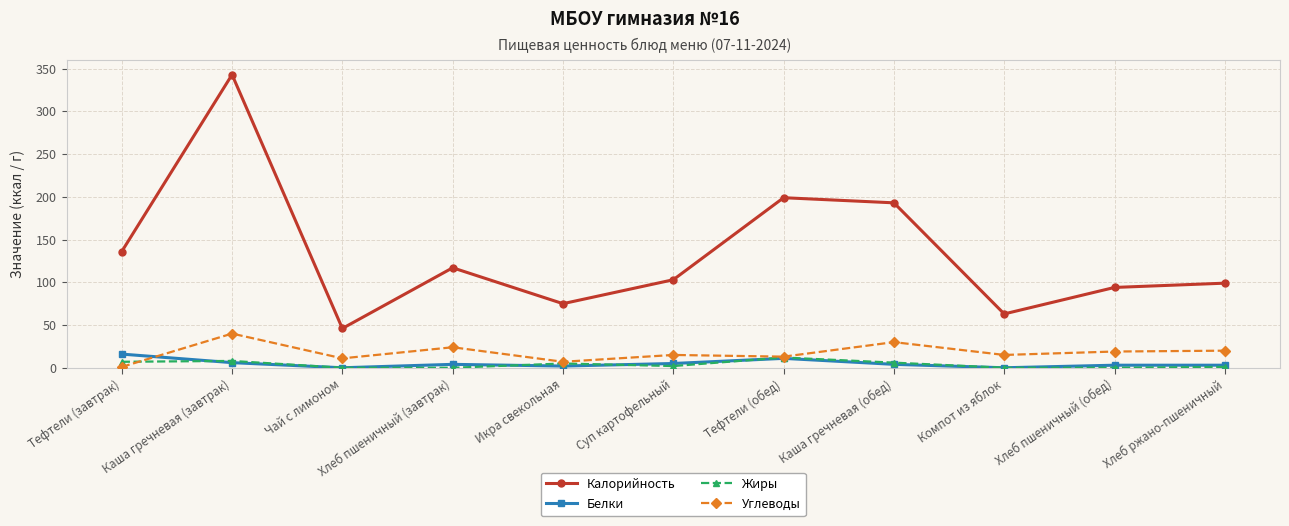

True or false: Калорийность has more than 2 interior local peaks.

True